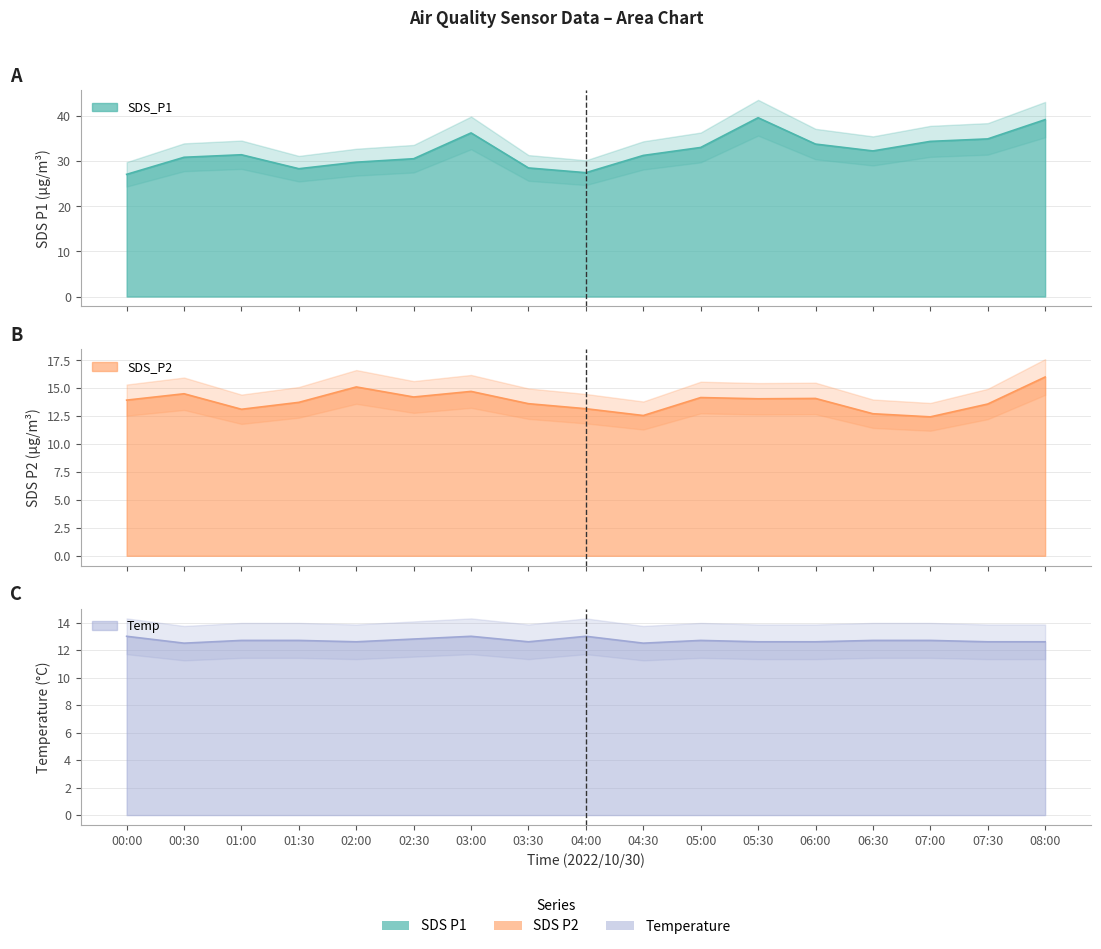

Rank the series by their maximum value, from lowest to highest.

Temp, SDS_P2, SDS_P1